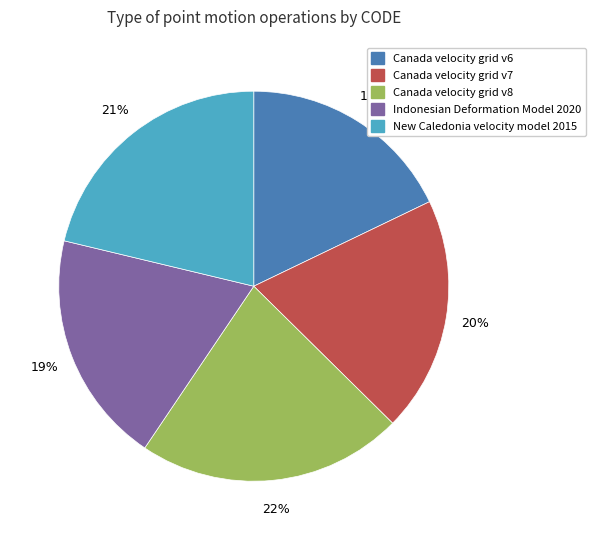

The New Caledonia velocity model 2015 slice represents 15% of the pie. True or false?

False